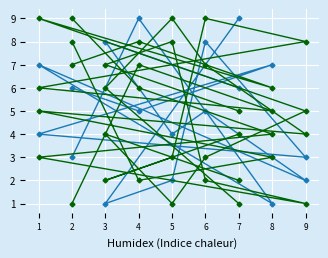

What is the smallest value displayed?

1